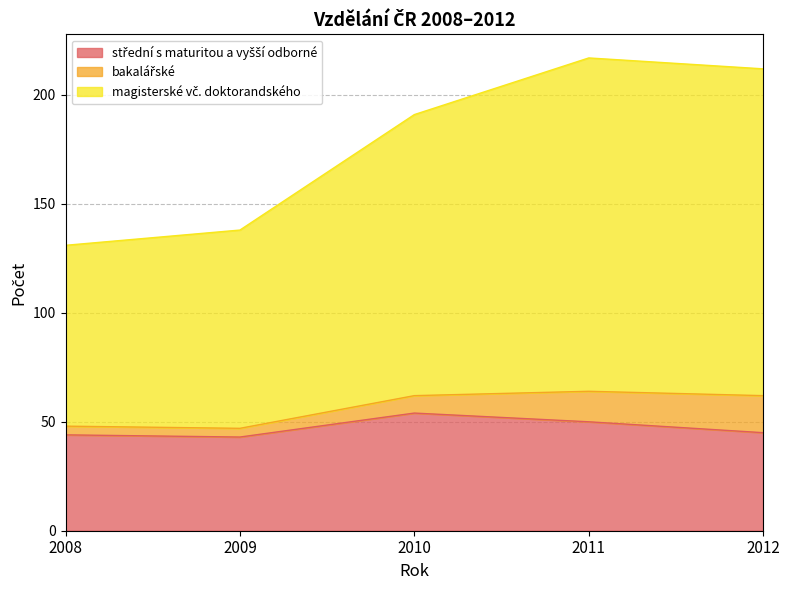

The magisterské vč. doktorandského series shows 291 at 2011. True or false?

False